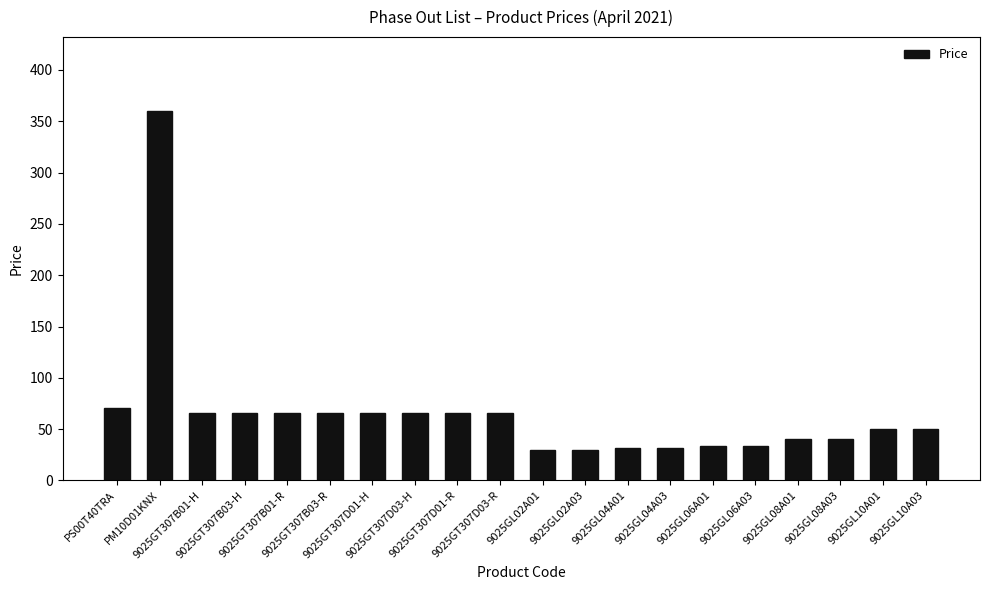

How many bars are there in total?

20